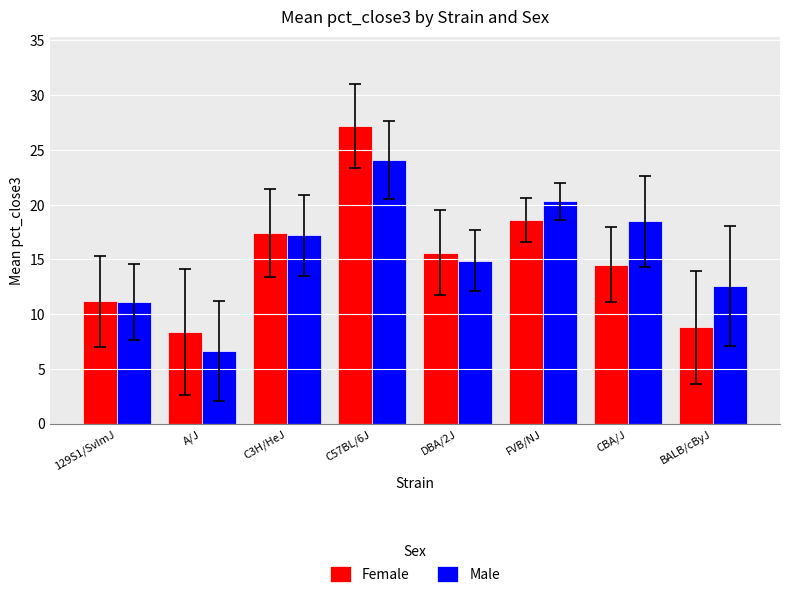

List the series in order of their overall mean, lowest first.

Female, Male